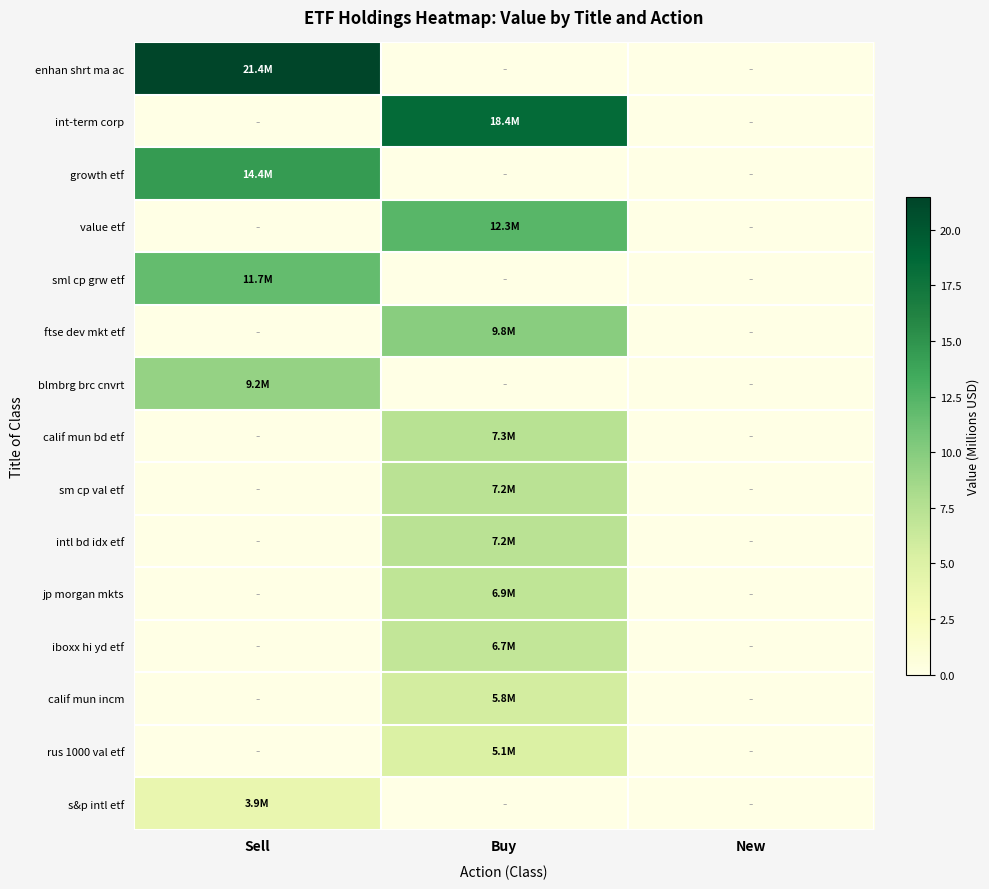

Rank the series by their maximum value, from lowest to highest.

s&p intl etf, rus 1000 val etf, calif mun incm, iboxx hi yd etf, jp morgan mkts, intl bd idx etf, sm cp val etf, calif mun bd etf, blmbrg brc cnvrt, ftse dev mkt etf, sml cp grw etf, value etf, growth etf, int-term corp, enhan shrt ma ac